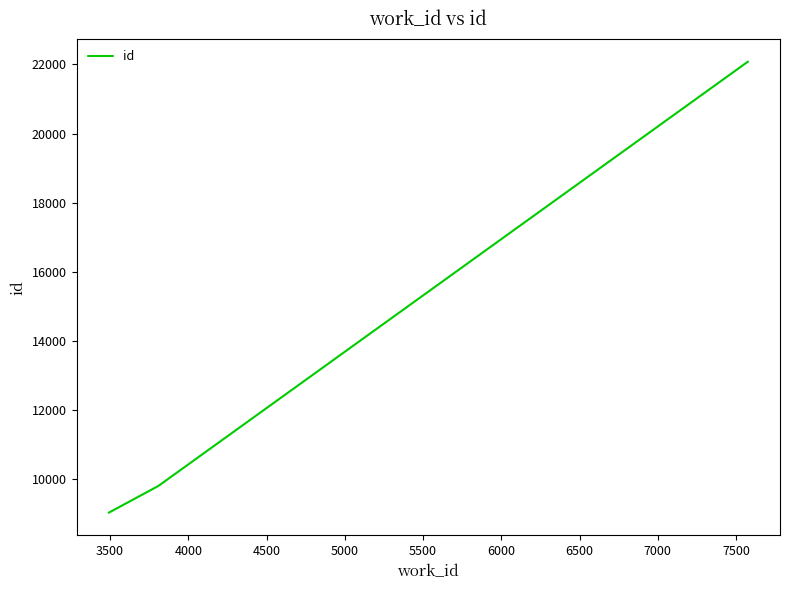

What is the greatest value displayed?

22085